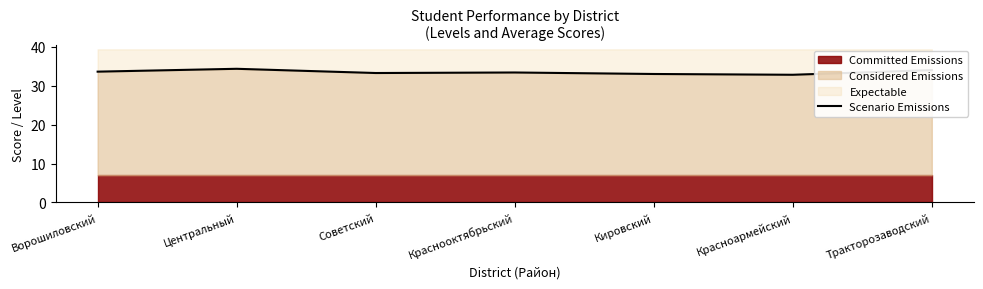

True or false: the data has more than 2 interior local peaks.

False